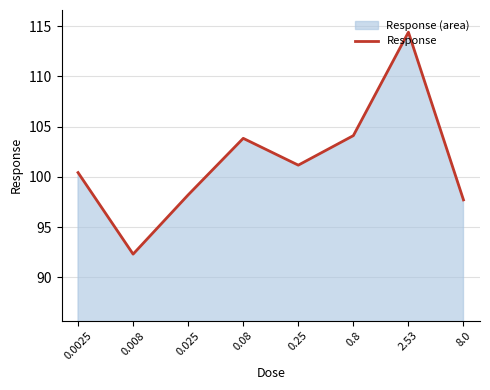

What is the label of the 8th point from the right?

0.0025